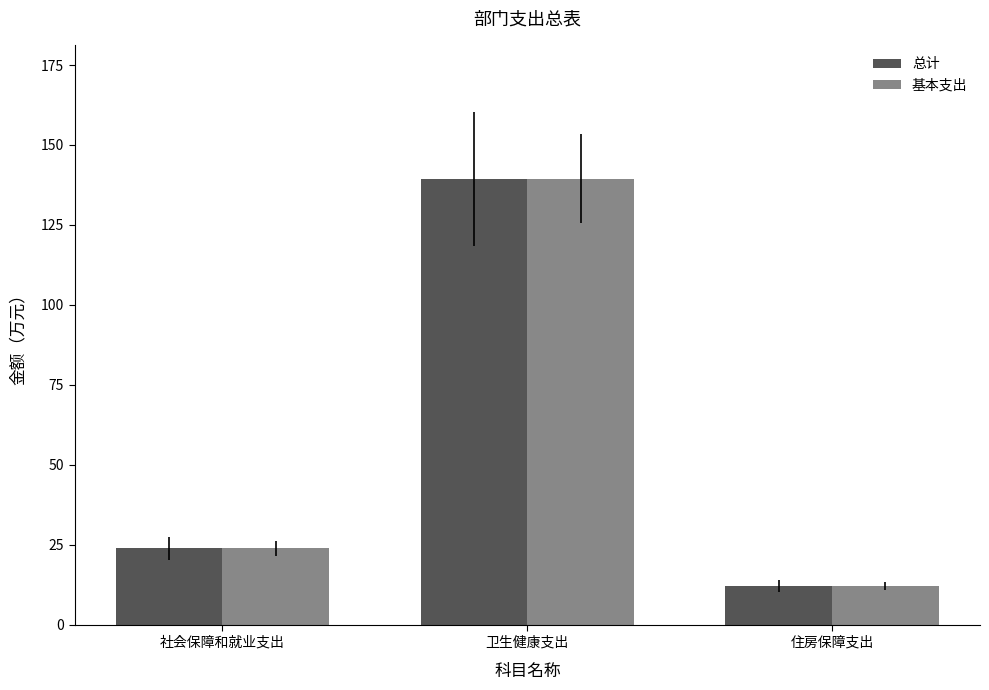

Does the chart contain any negative values?

No